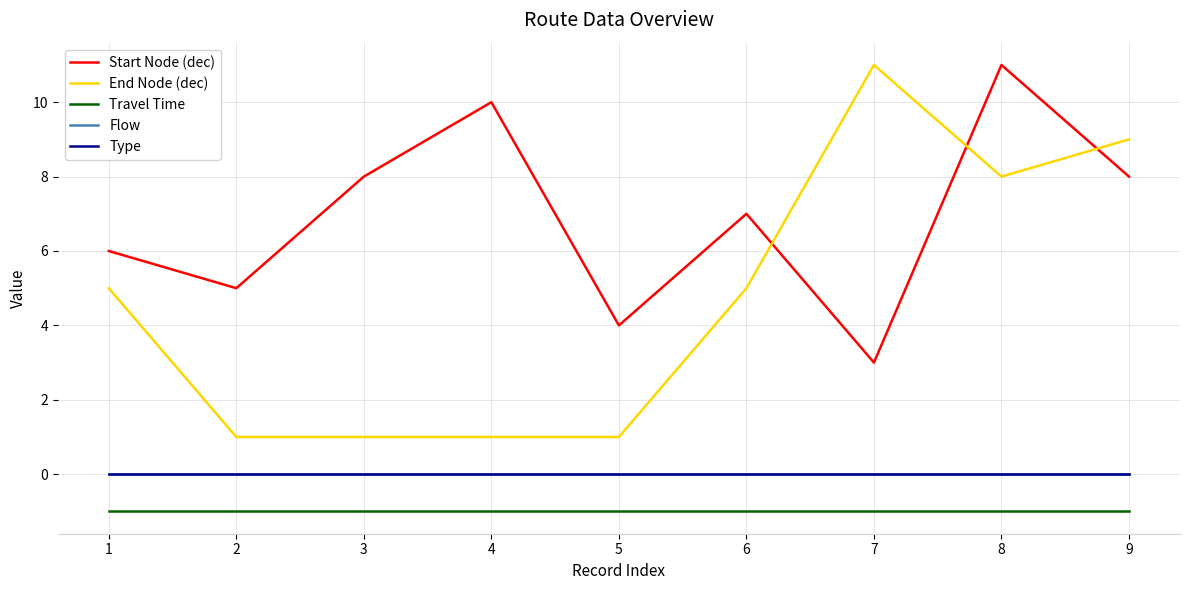

Rank the series at 2 from highest to lowest value.

Start Node (dec), End Node (dec), Flow, Type, Travel Time